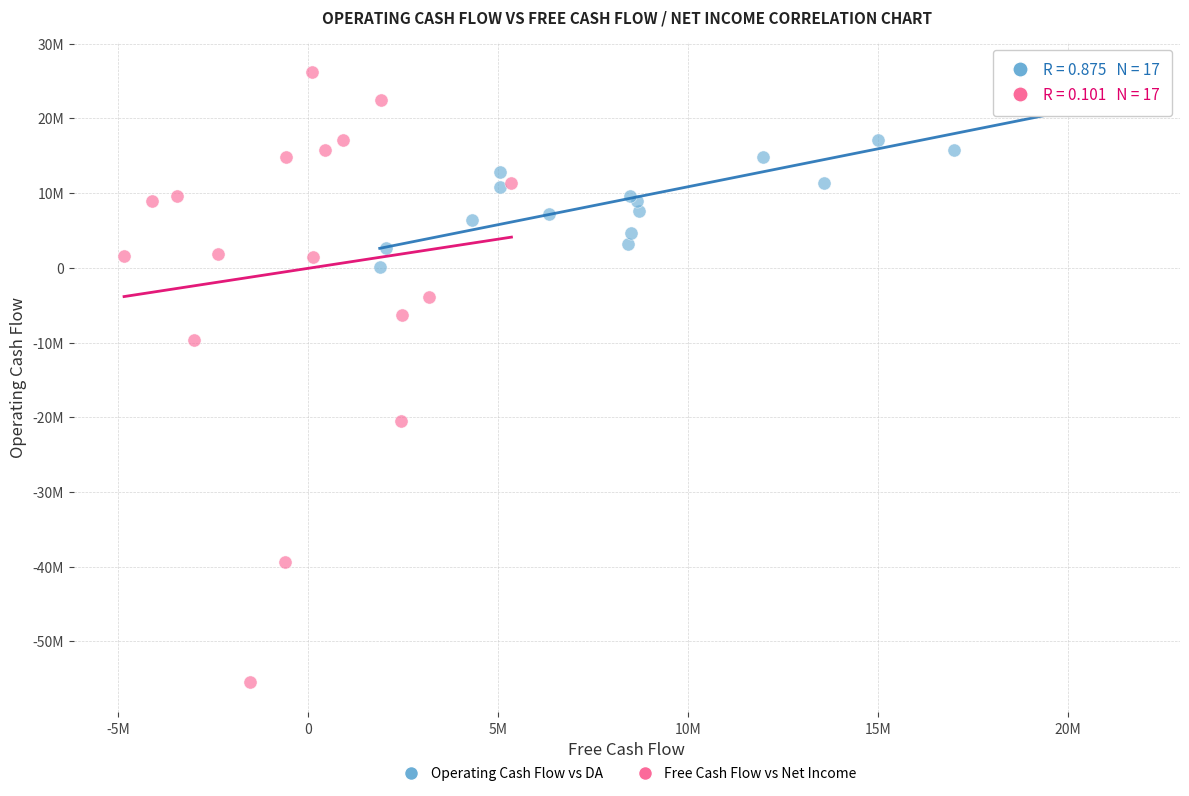

What are all the series names shown in the legend?

Operating Cash Flow vs DA, Free Cash Flow vs Net Income